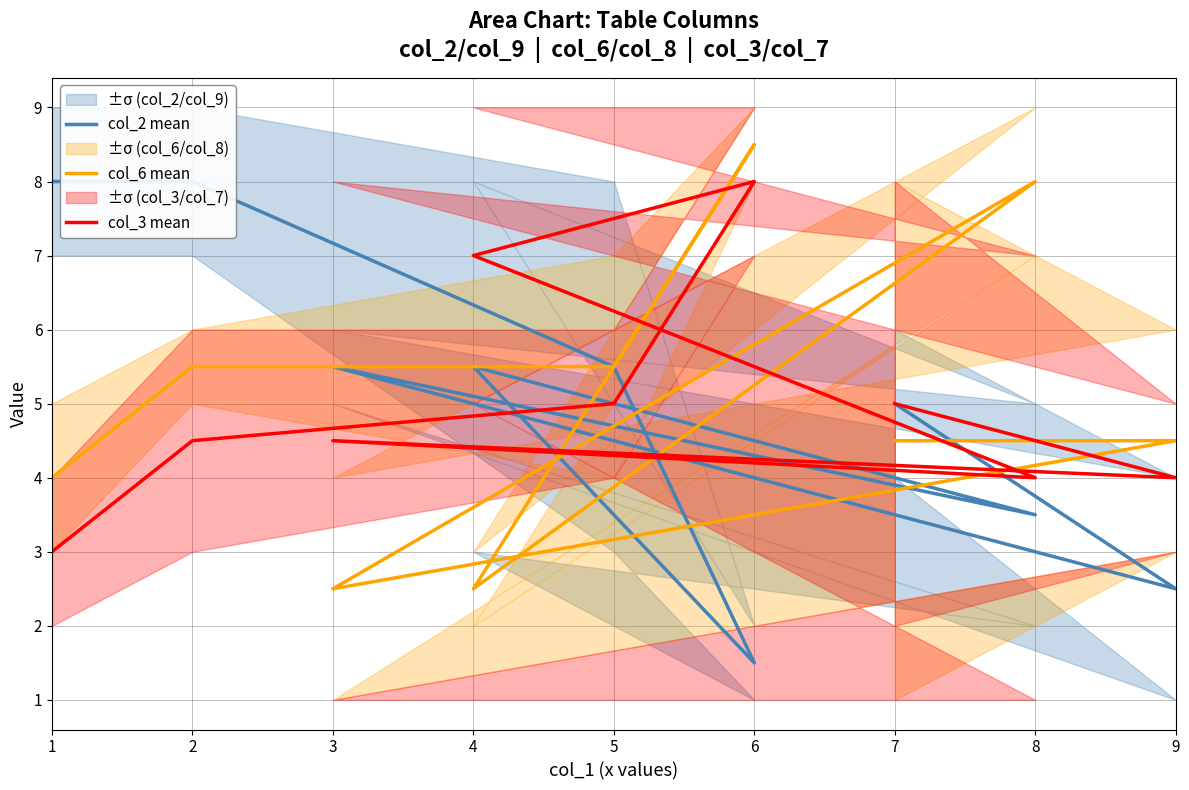

What is the spread (max minus min) of values at 6?

7.0